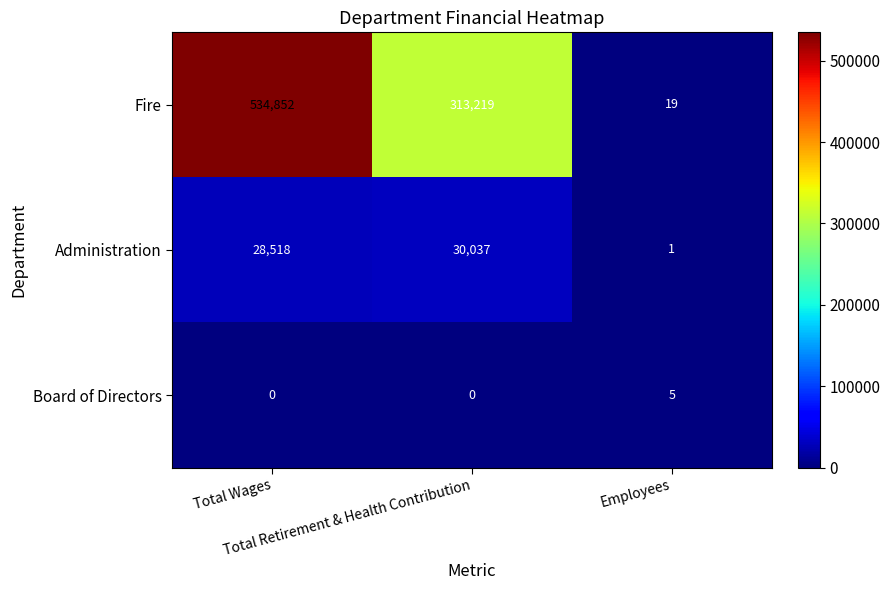

What is the maximum value for Administration?

30037